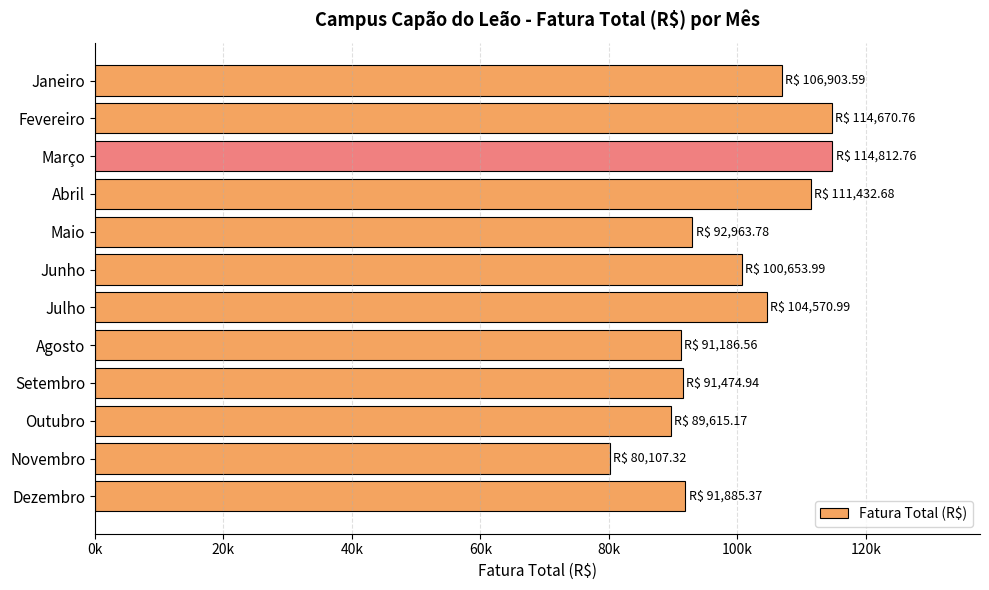

What is the greatest value displayed?

114812.8